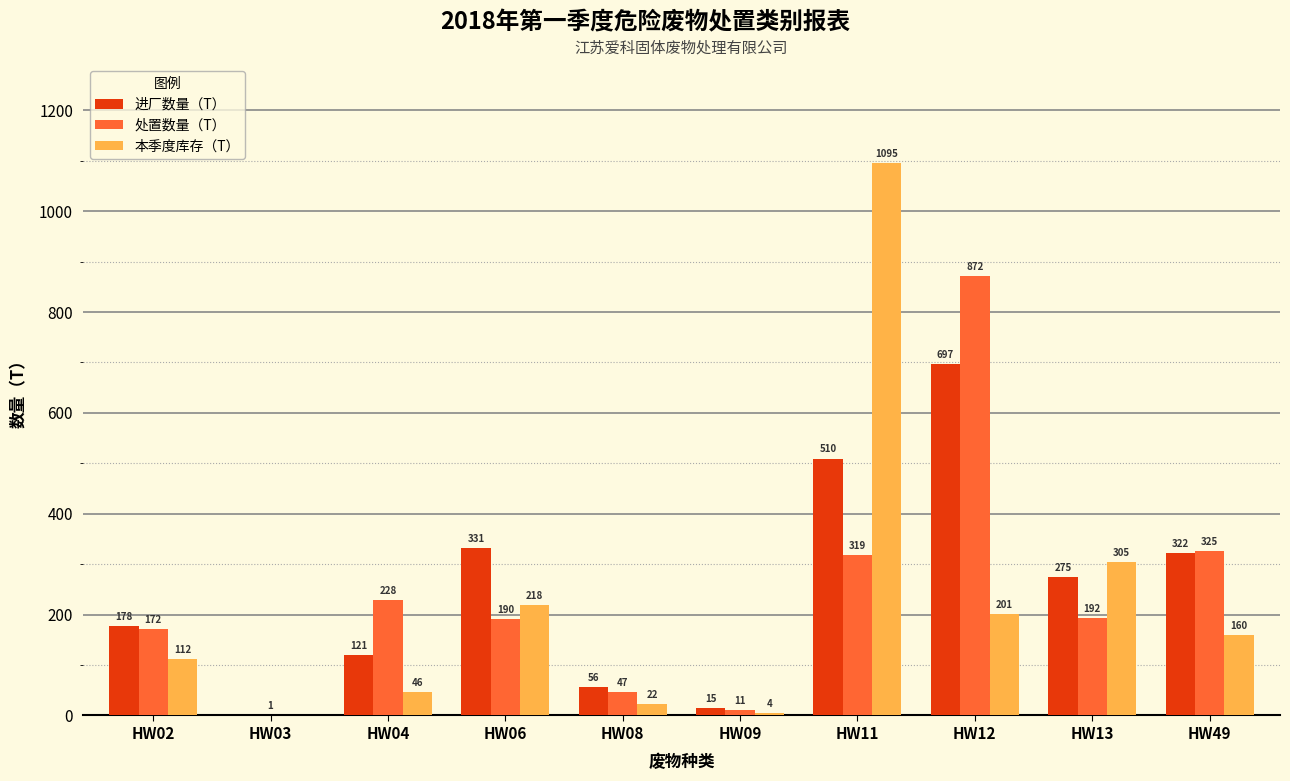

The 处置数量（T） series shows 320.2 at HW06. True or false?

False